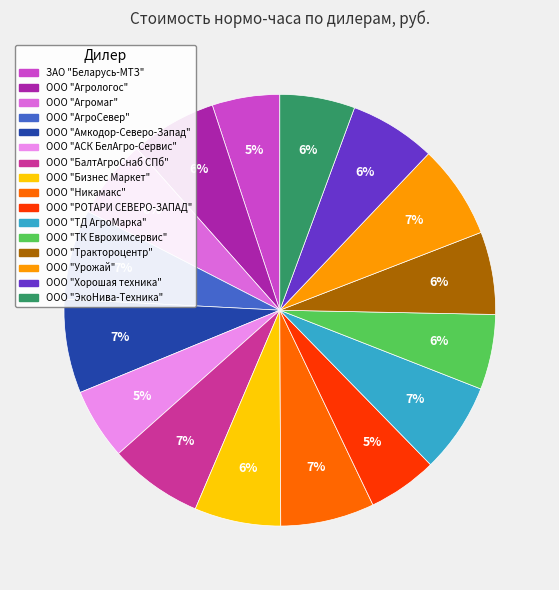

Between ООО "РОТАРИ СЕВЕРО-ЗАПАД" and ООО "Бизнес Маркет", which is larger?

ООО "Бизнес Маркет"